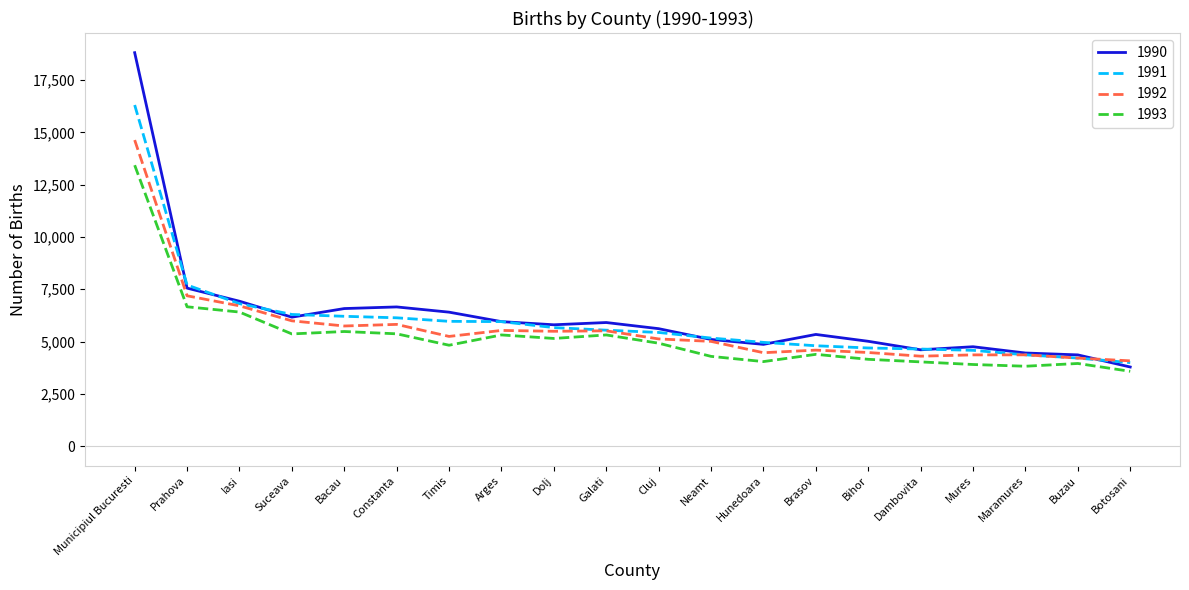

Count the number of categories in the chart.

20